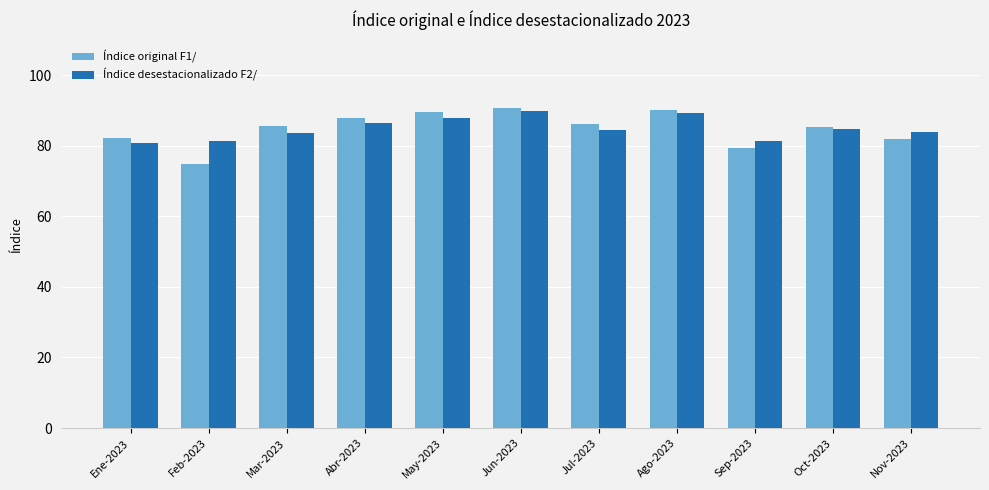

The value of Índice desestacionalizado F2/ at Ene-2023 is 35.4. True or false?

False